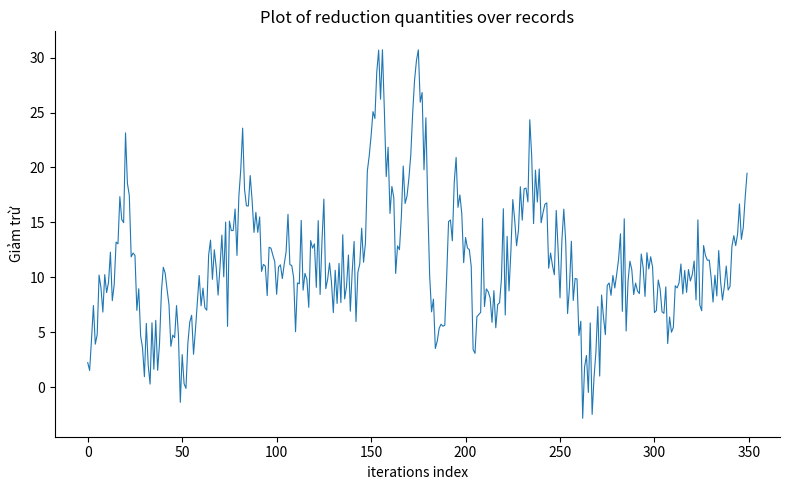

What is the minimum value shown in the chart?

-2.8